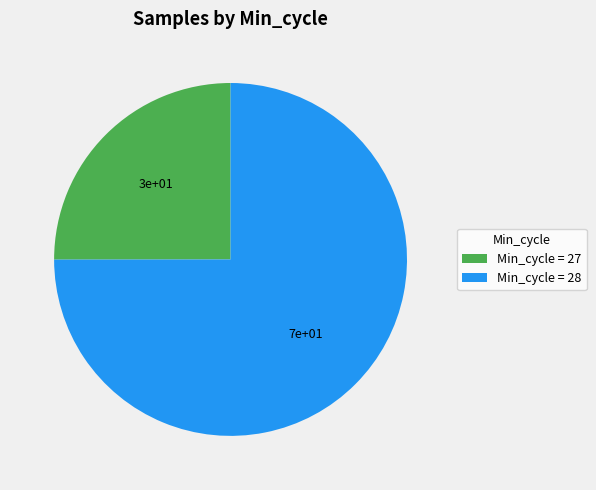

Is the sum of Min_cycle = 28 and Min_cycle = 27 greater than half?

Yes